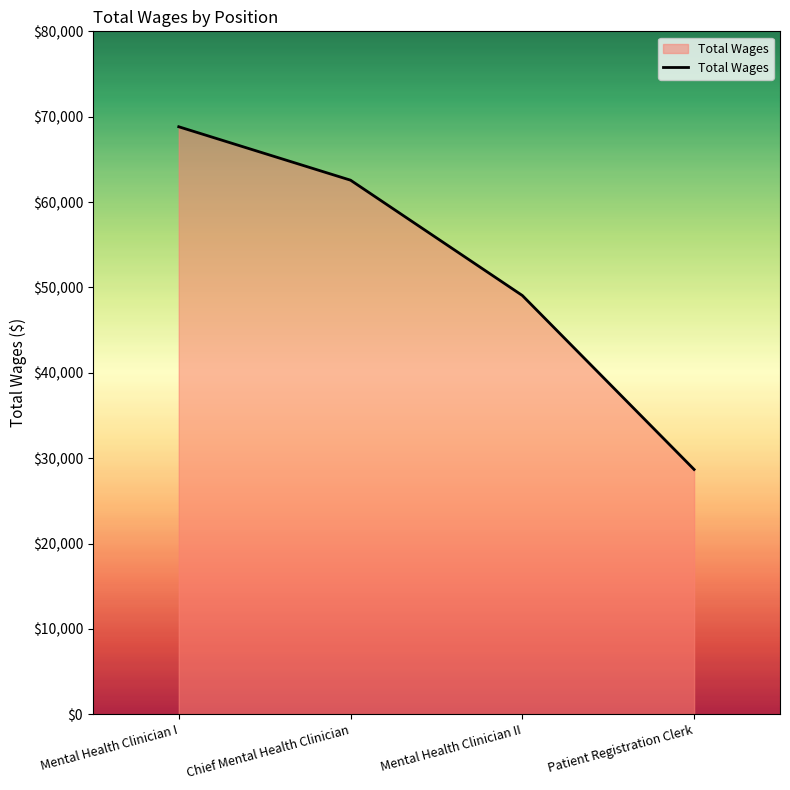

What is the maximum value shown in the chart?

68823